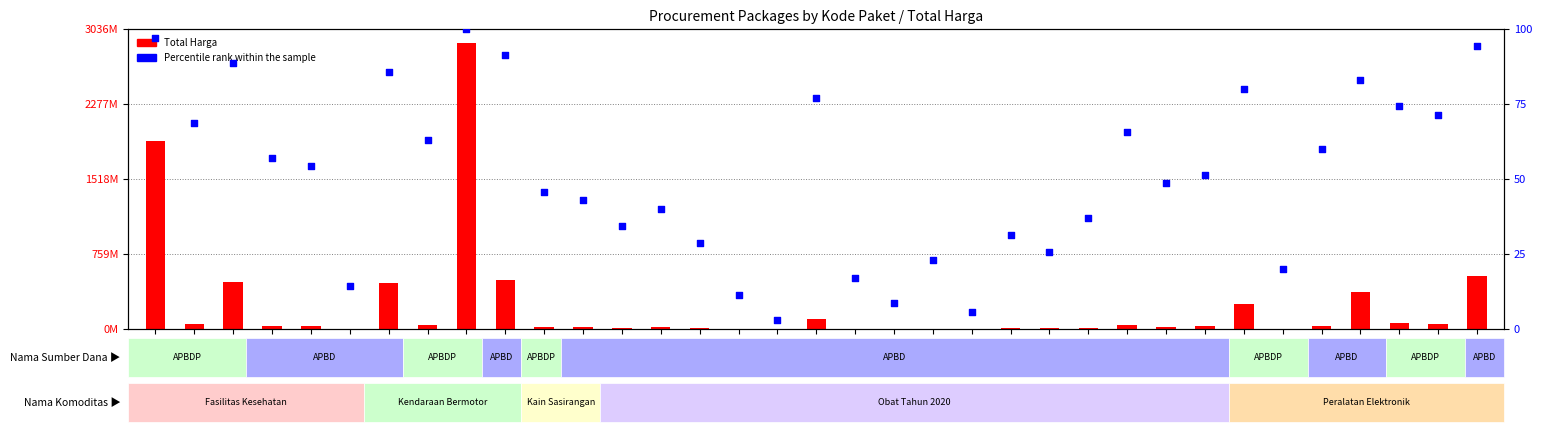

Which series has the widest spread of Y values?

Total Harga